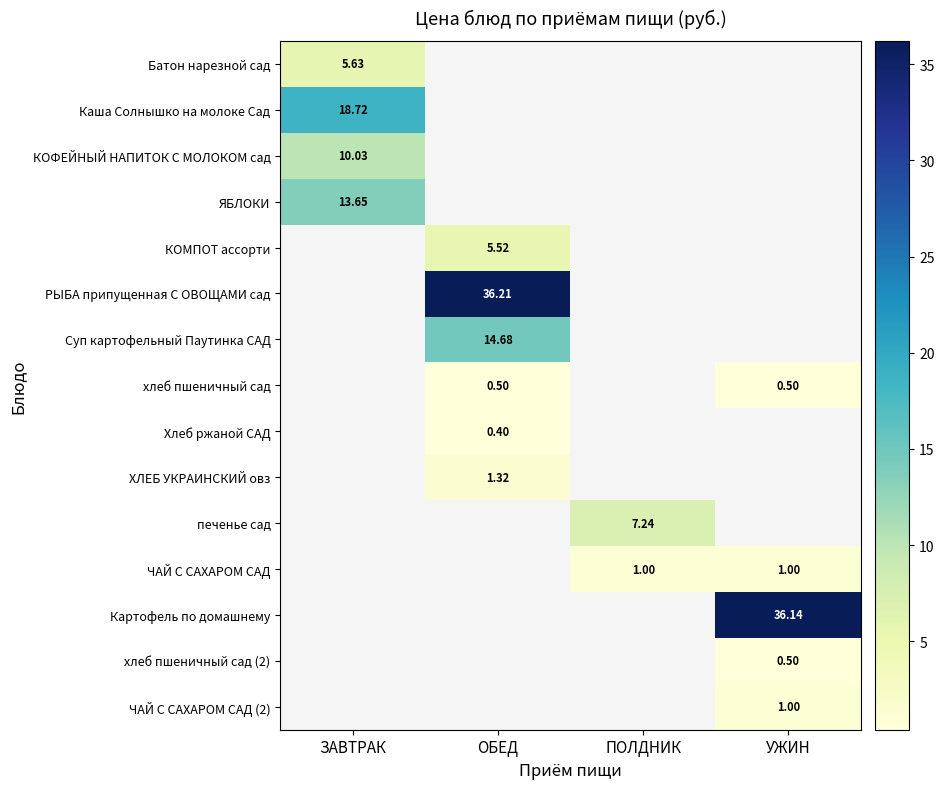

What is the maximum value shown in the chart?

36.2